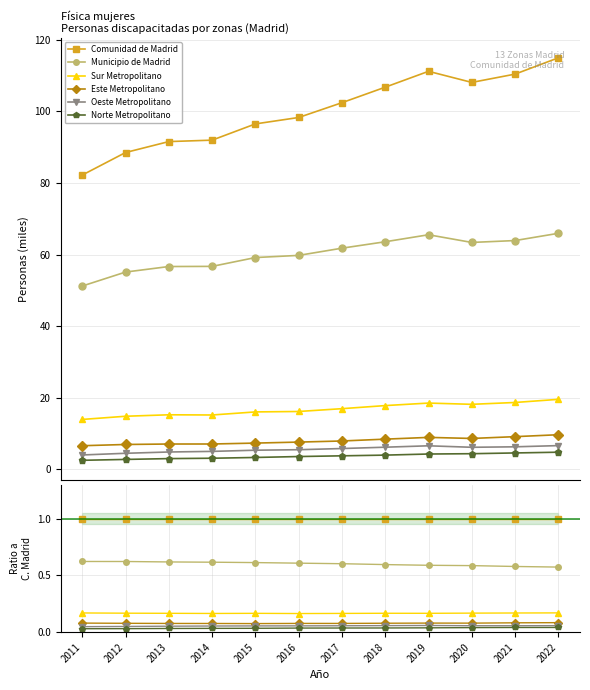

Reading left to right, extract all data points from this chart.

Comunidad de Madrid: 1.0	1.0	1.0	1.0	1.0	1.0	1.0	1.0	1.0	1.0	1.0	1.0
Municipio de Madrid: 0.6	0.6	0.6	0.6	0.6	0.6	0.6	0.6	0.6	0.6	0.6	0.6
Sur Metropolitano: 0.2	0.2	0.2	0.2	0.2	0.2	0.2	0.2	0.2	0.2	0.2	0.2
Este Metropolitano: 0.1	0.1	0.1	0.1	0.1	0.1	0.1	0.1	0.1	0.1	0.1	0.1
Oeste Metropolitano: 0.0	0.1	0.1	0.1	0.1	0.1	0.1	0.1	0.1	0.1	0.1	0.1
Norte Metropolitano: 0.0	0.0	0.0	0.0	0.0	0.0	0.0	0.0	0.0	0.0	0.0	0.0